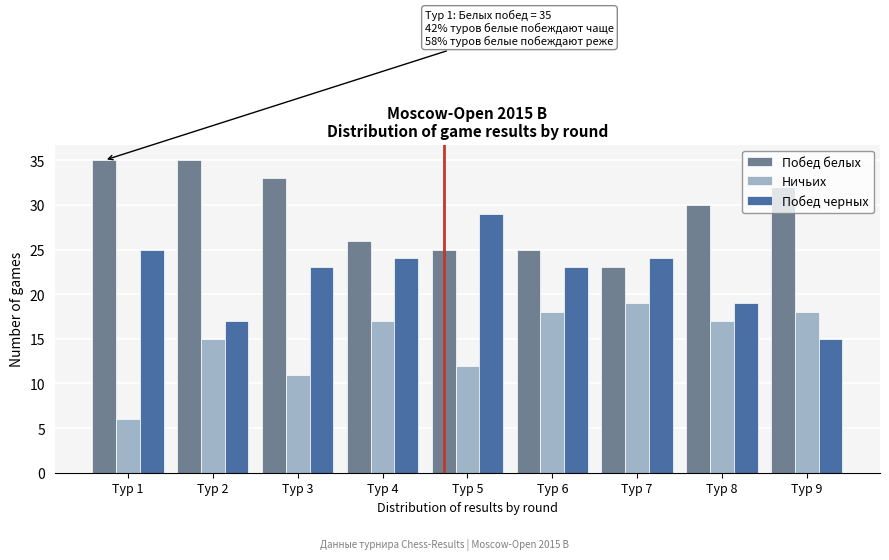

Read the Побед черных value at Тур 7, to the nearest 5.

25